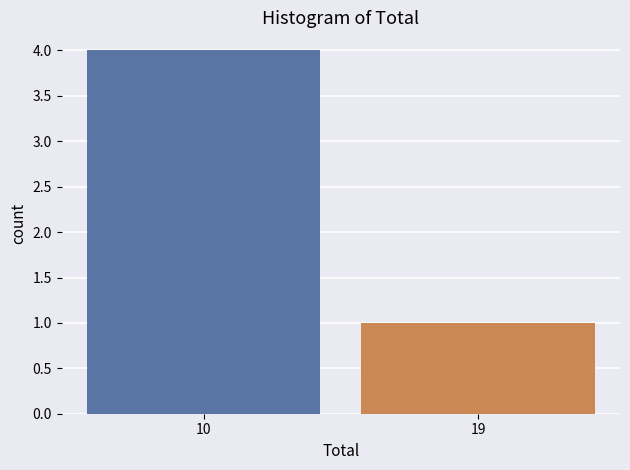

Reading left to right, extract all data points from this chart.

10=4	19=1